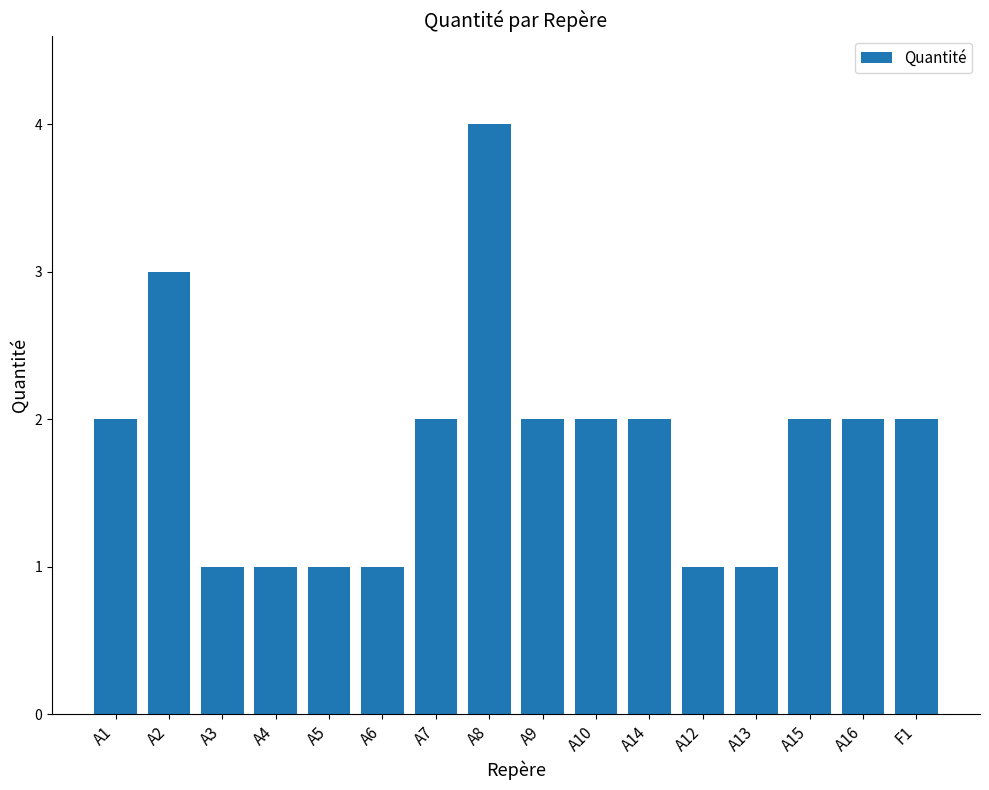

What is the average value?

2